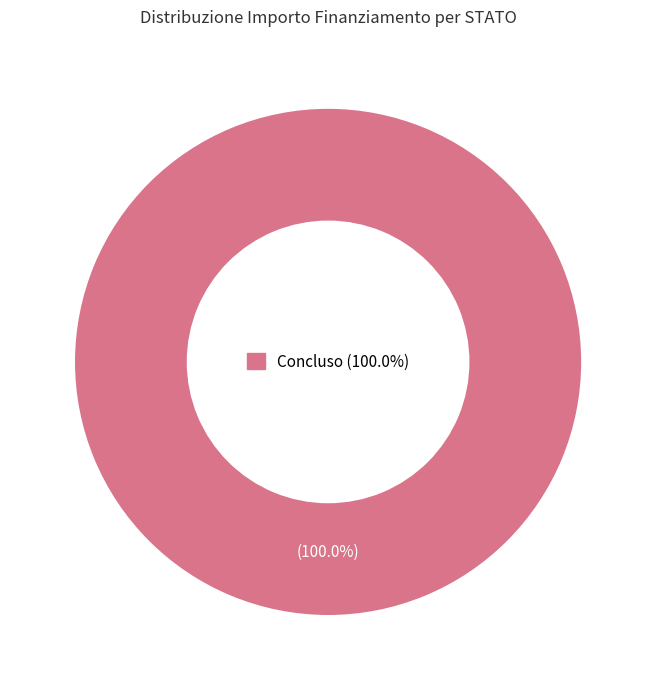

Which slice represents more than half of the pie?

Concluso